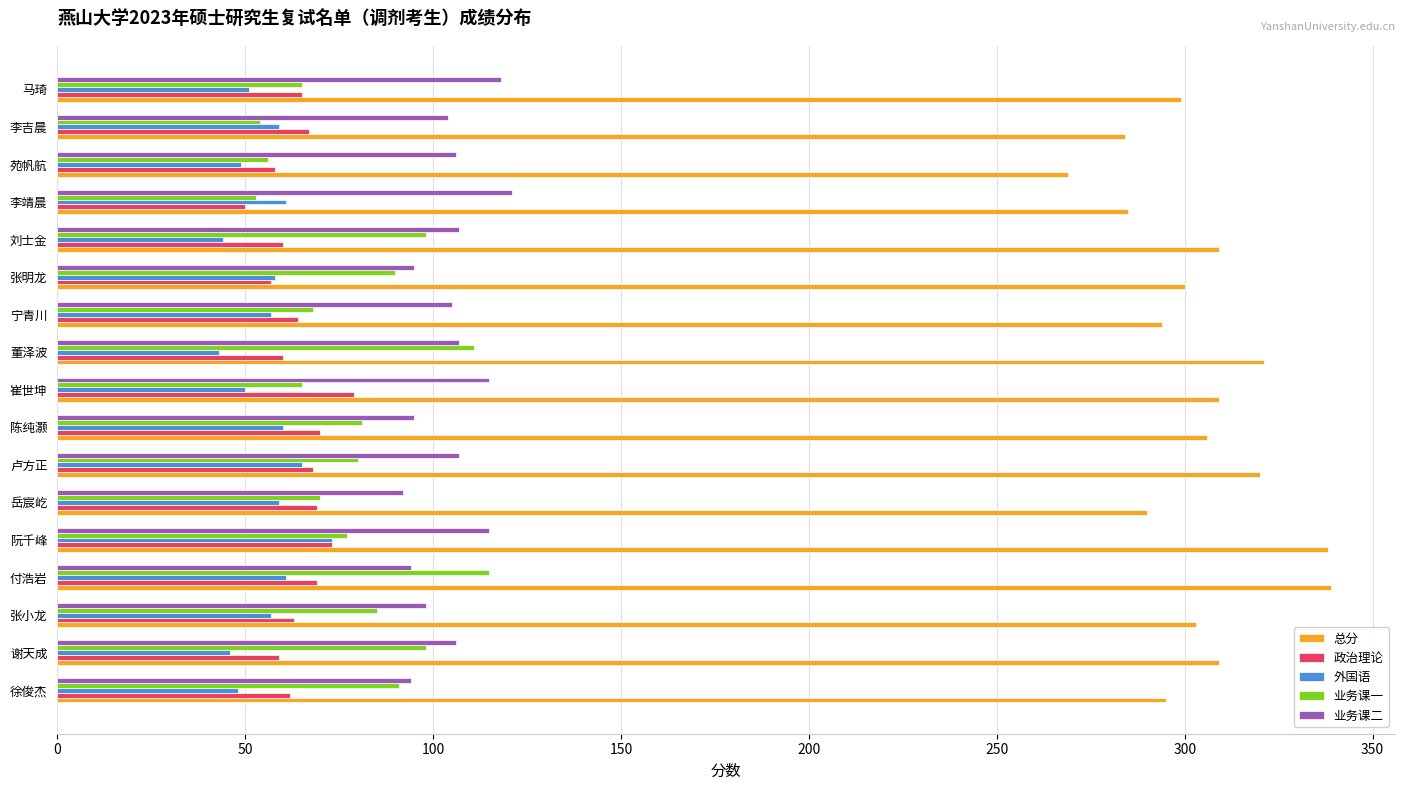

Is the value of 业务课二 at 阮千峰 greater than the value of 总分 at 李靖晨?

No